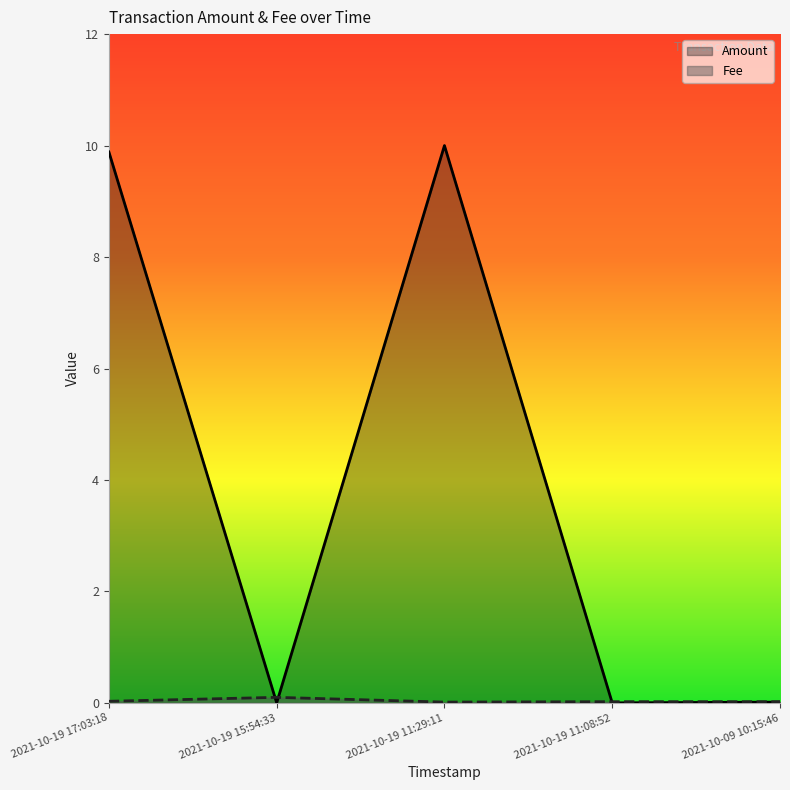

How many interior local valleys does the Amount series have?

2